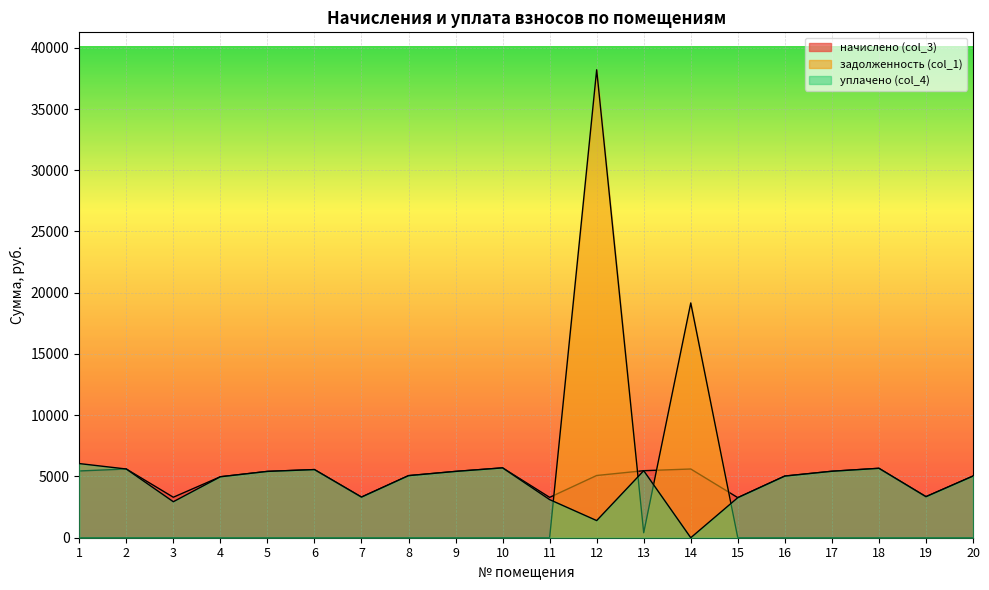

At which label does начислено (col_3) reach its peak?

10